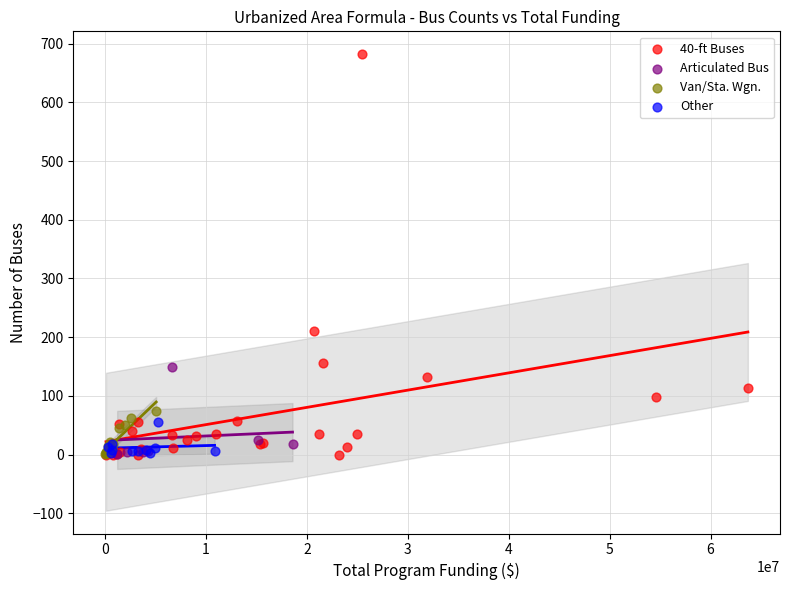

What are all the series names shown in the legend?

40-ft Buses, Articulated Bus, Van/Sta. Wgn., Other